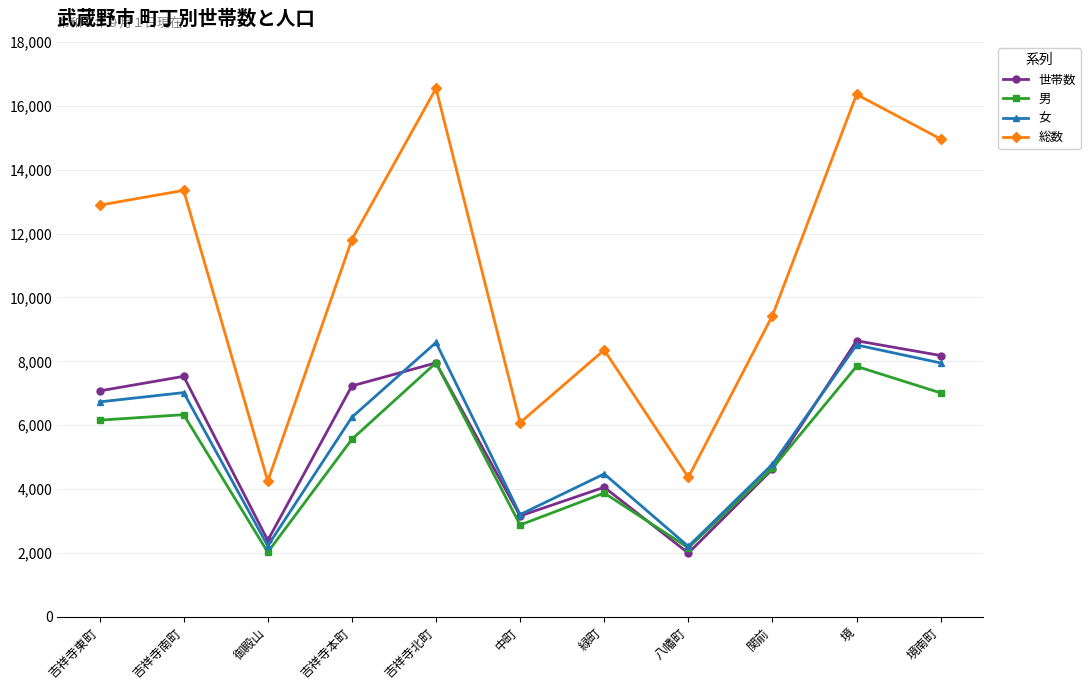

True or false: 男 has more than 1 points higher than both neighbors.

True